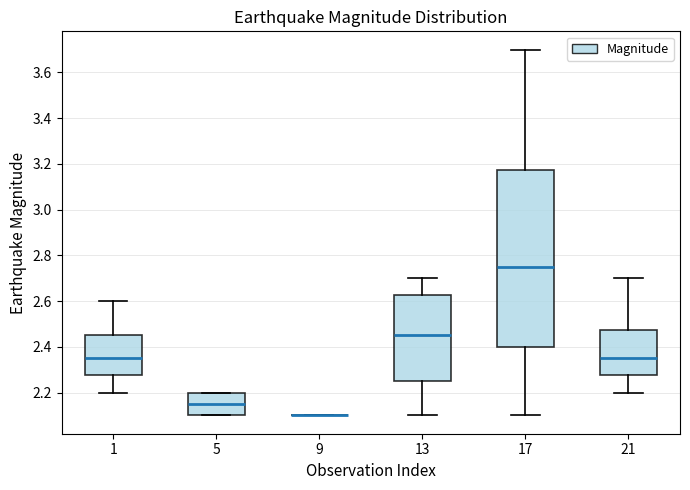

Reading left to right, read every box against the y-axis: the position of its median line, the range the box covers, and the ends of its whiskers. The values are not printed on the chart, so give them approximately, as read against the axis.

1: median 2.36, box 2.28 to 2.46, whiskers 2.20 to 2.60
5: median 2.16, box 2.10 to 2.20, whiskers 2.10 to 2.20
9: box collapsed to a line at 2.10, whiskers 2.10 to 2.10
13: median 2.46, box 2.26 to 2.62, whiskers 2.10 to 2.70
17: median 2.76, box 2.40 to 3.18, whiskers 2.10 to 3.70
21: median 2.36, box 2.28 to 2.48, whiskers 2.20 to 2.70